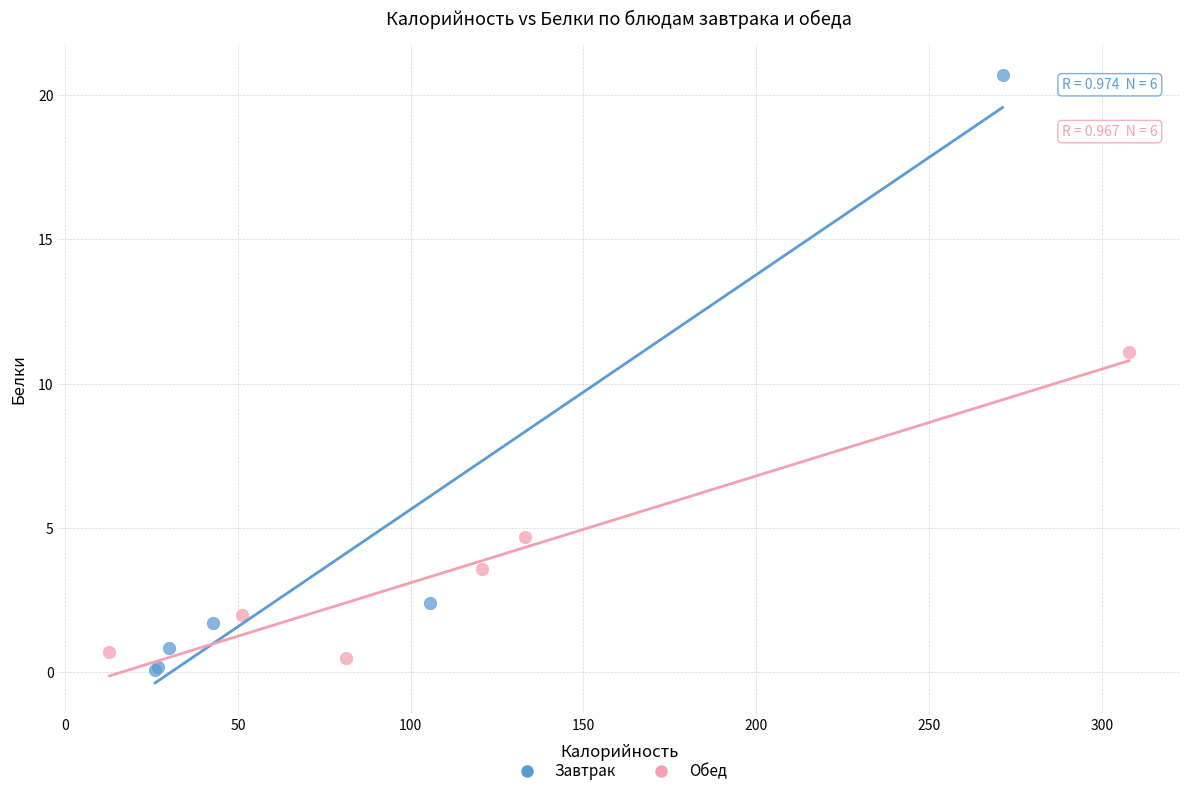

Which series has the largest Y range (max minus min)?

Завтрак